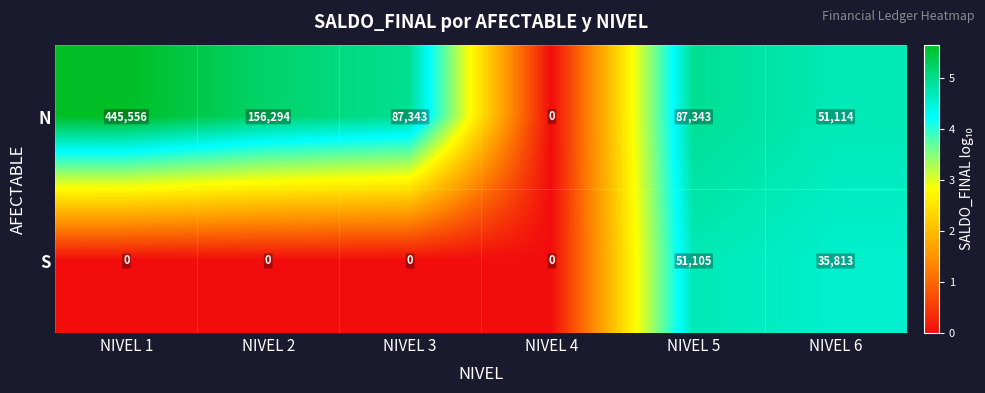

Reading left to right, what are all the values shown in this chart?

N: NIVEL 1=445556	NIVEL 2=156294	NIVEL 3=87343	NIVEL 4=0	NIVEL 5=87343	NIVEL 6=51114
S: NIVEL 1=0	NIVEL 2=0	NIVEL 3=0	NIVEL 4=0	NIVEL 5=51105	NIVEL 6=35813